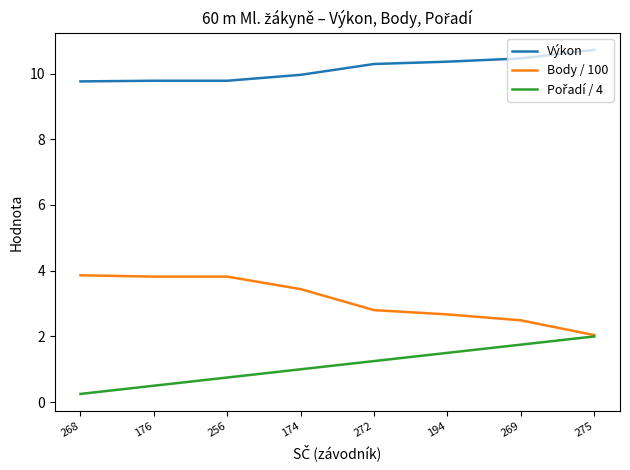

Is it true that Body / 100 equals 3.9 at 268?

True